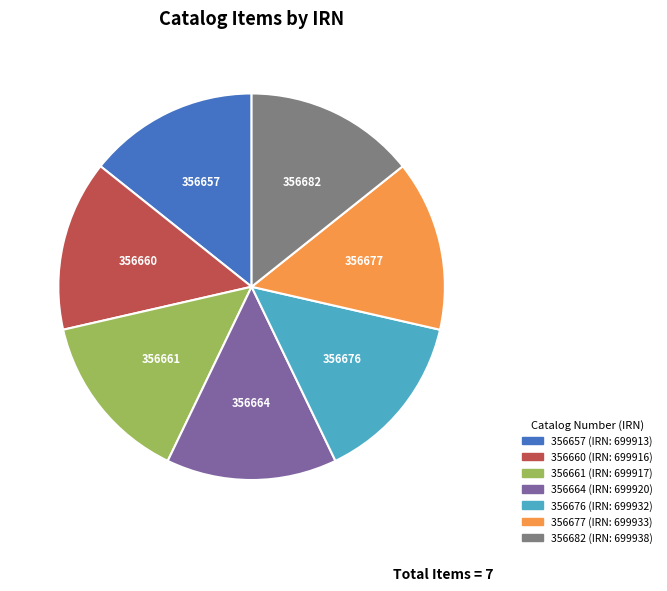

Is it true that 356657 is 14% of the pie?

True